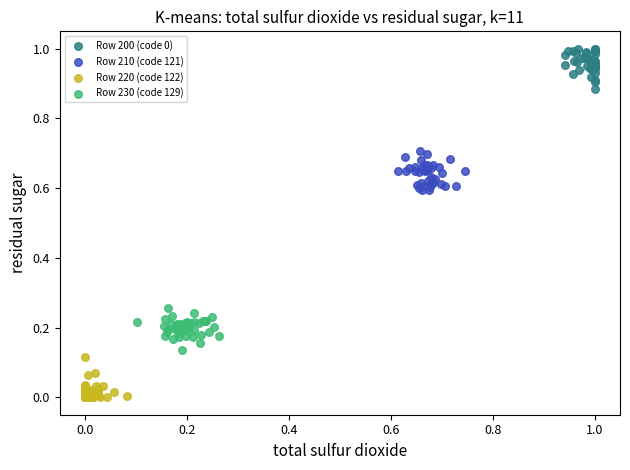

Which series reaches the minimum Y coordinate?

Row 220 (code 122)